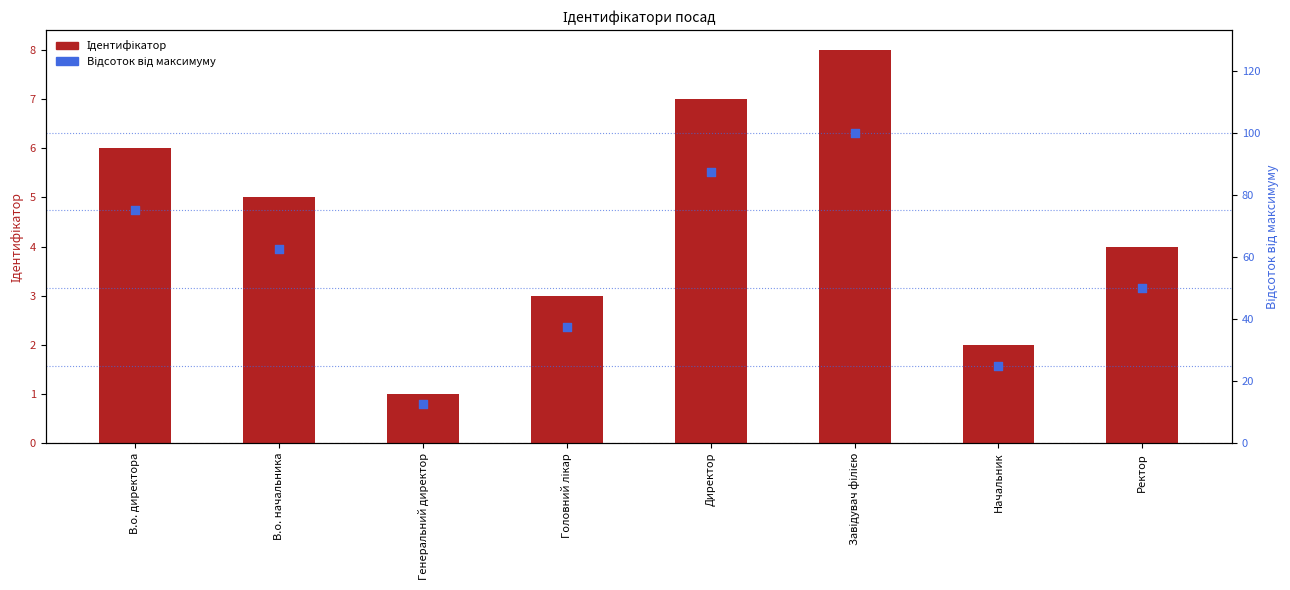

Which series has the largest total across all categories?

Відсоток від максимуму